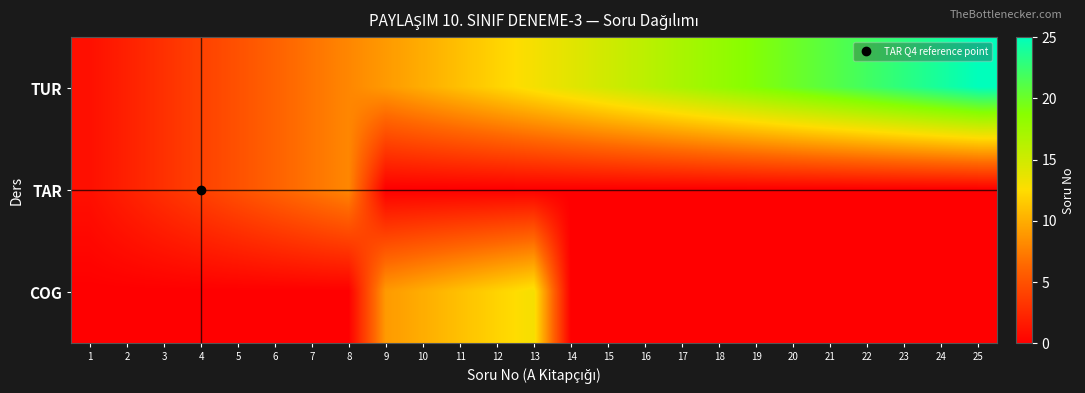

Reading left to right, extract all data points from this chart.

TUR: 1=1	2=2	3=3	4=4	5=5	6=6	7=7	8=8	9=9	10=10	11=11	12=12	13=13	14=14	15=15	16=16	17=17	18=18	19=19	20=20	21=21	22=22	23=23	24=24	25=25
TAR: 1=1	2=2	3=3	4=4	5=5	6=6	7=7	8=8	9=0	10=0	11=0	12=0	13=0	14=0	15=0	16=0	17=0	18=0	19=0	20=0	21=0	22=0	23=0	24=0	25=0
COG: 1=0	2=0	3=0	4=0	5=0	6=0	7=0	8=0	9=9	10=10	11=11	12=12	13=13	14=0	15=0	16=0	17=0	18=0	19=0	20=0	21=0	22=0	23=0	24=0	25=0